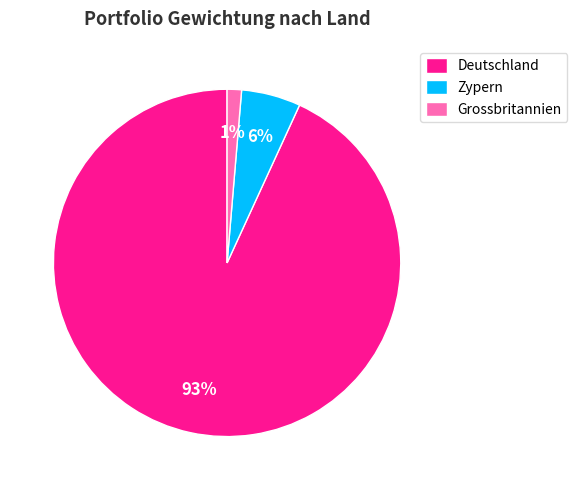

Combined, do Deutschland and Zypern account for over 50%?

Yes